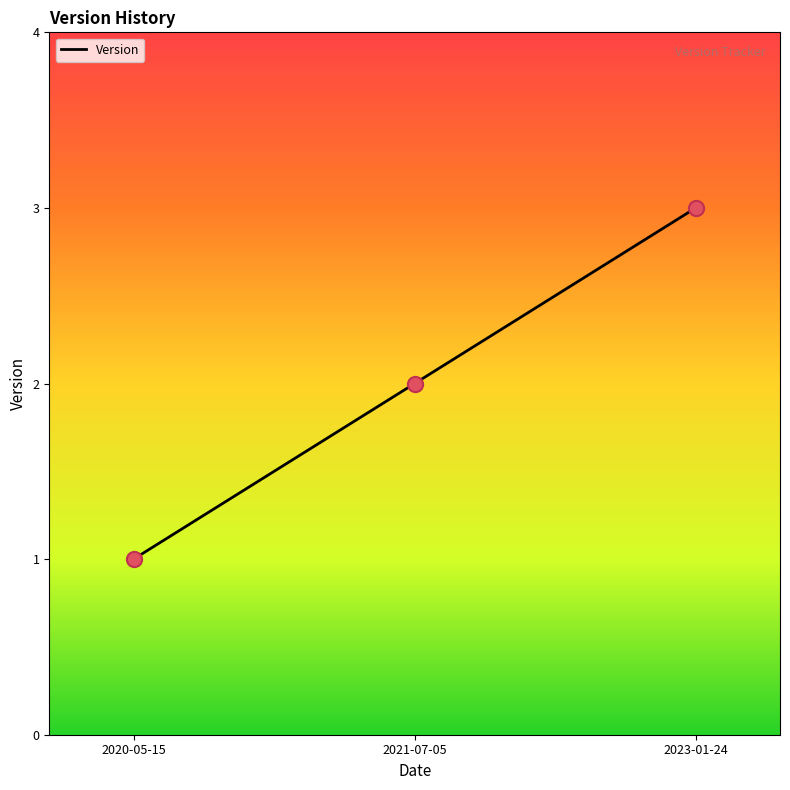

Which has a higher value, 2021-07-05 or 2020-05-15?

2021-07-05